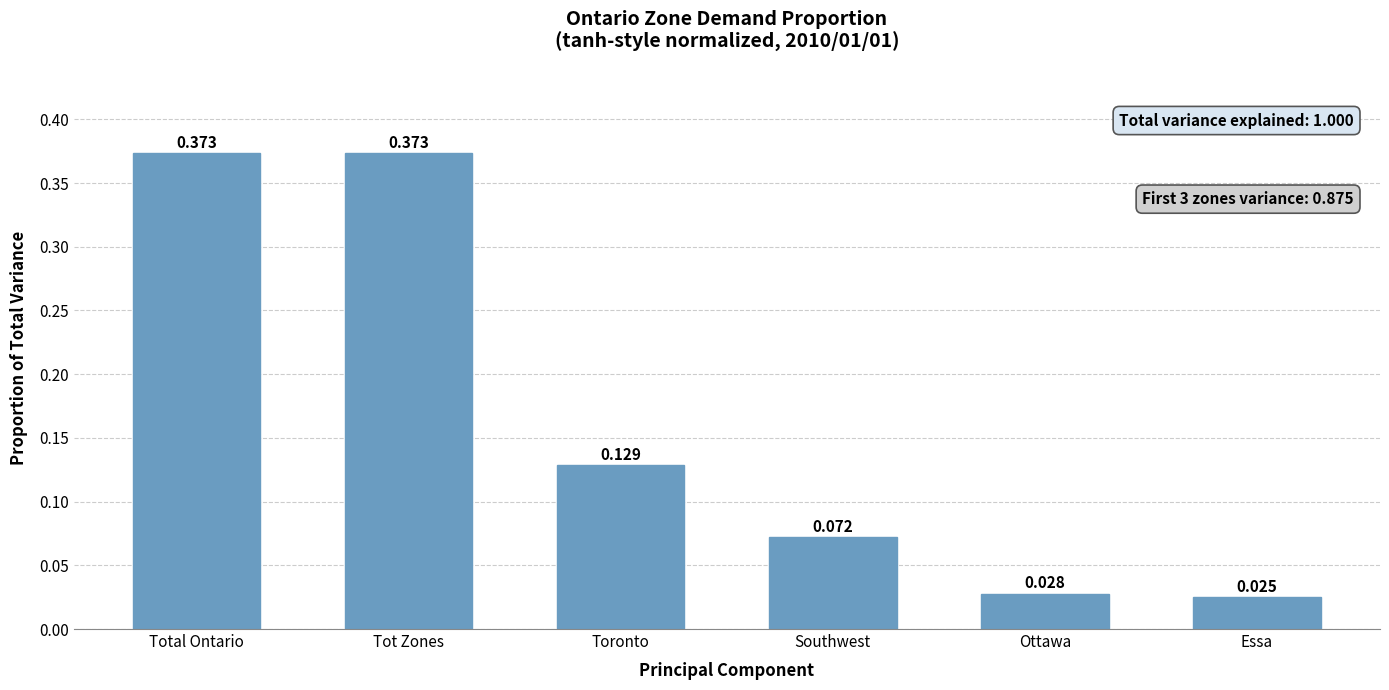

What is the change in value from Toronto to Ottawa?

-0.1